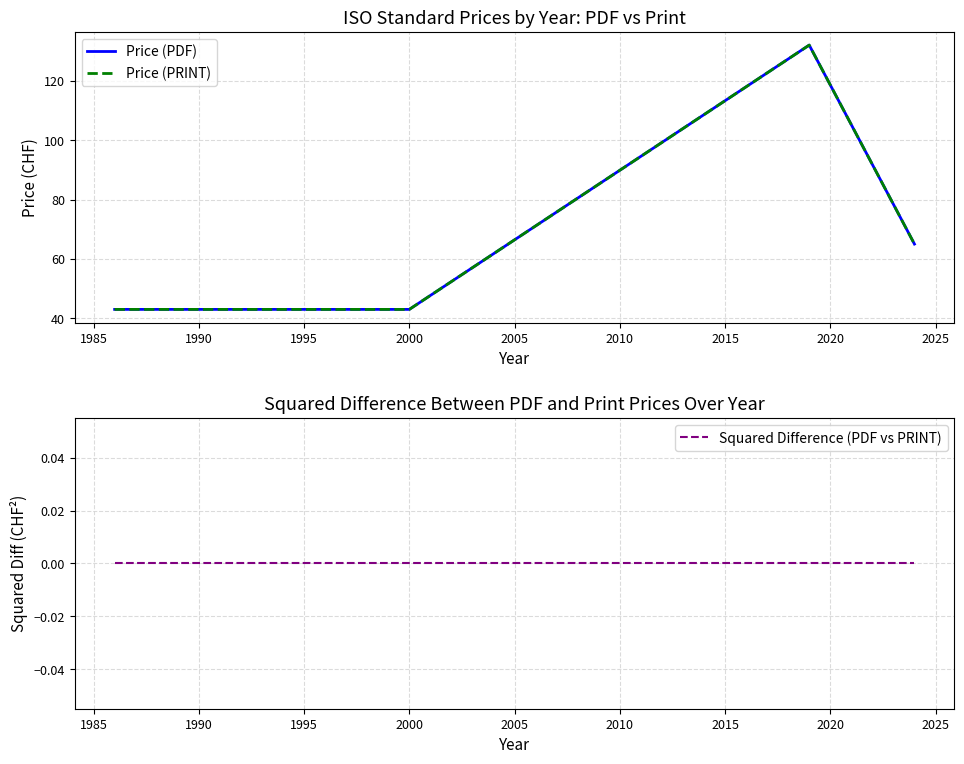

Does the chart display data point markers on the line(s)?

No